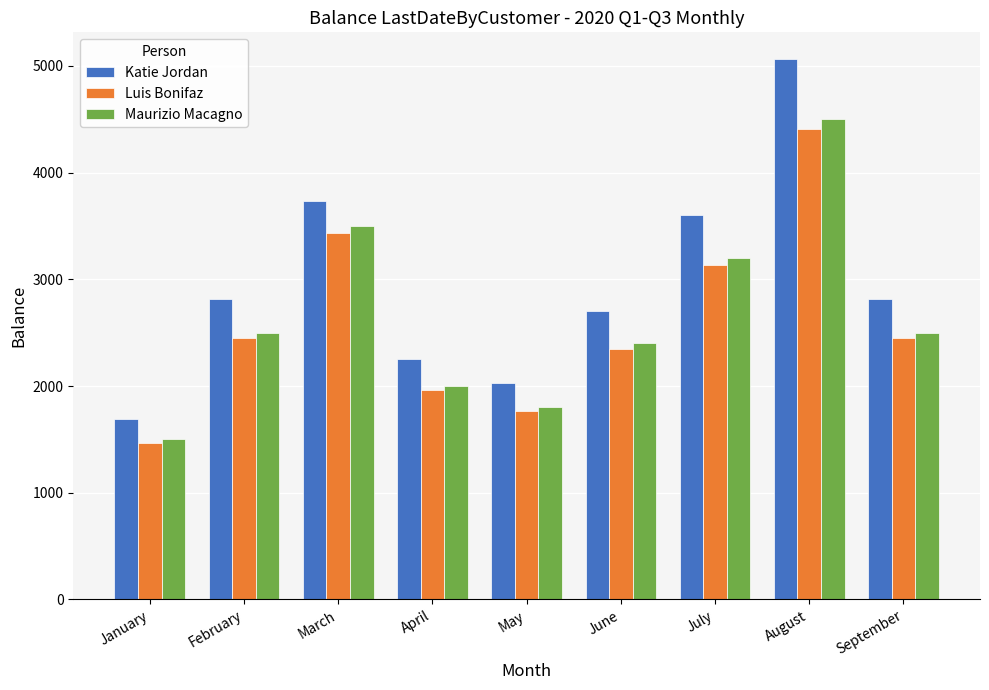

What is the value of the Maurizio Macagno bar at the 3rd from the left?

3500